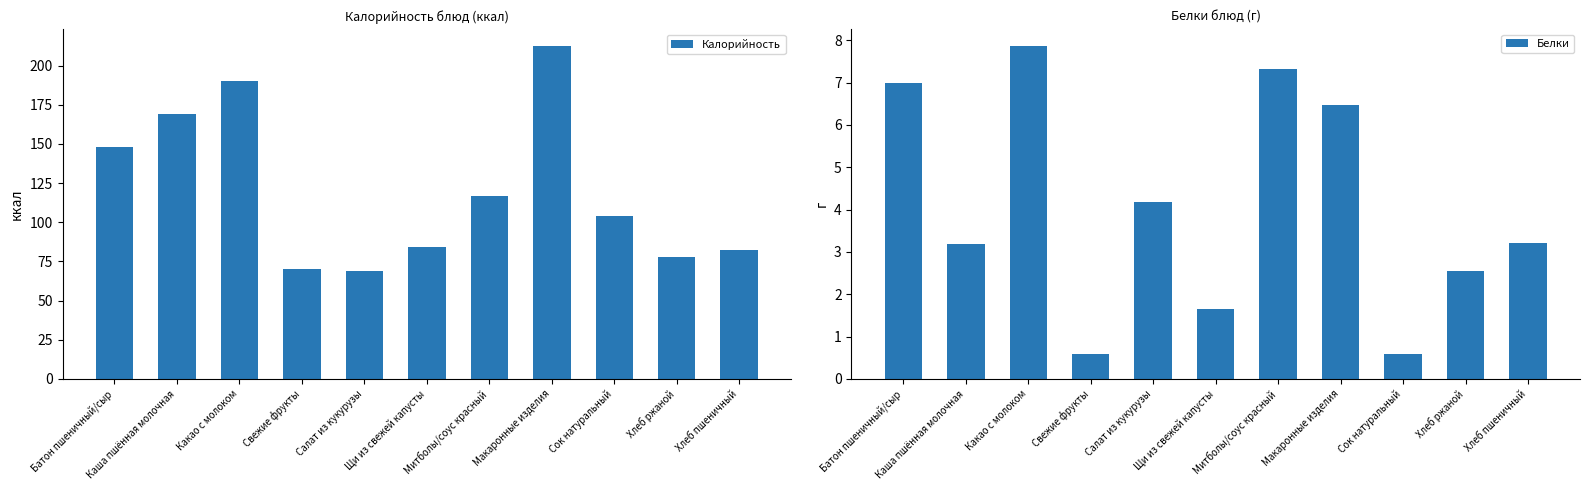

Reading right to left, what are all the values shown in this chart?

Калорийность: Хлеб пшеничный=82.2	Хлеб ржаной=77.7	Сок натуральный=104.0	Макаронные изделия=212.7	Митболы/соус красный=116.8	Щи из свежей капусты=84.3	Салат из кукурузы=69.2	Свежие фрукты=70.5	Какао с молоком=190.0	Каша пшённая молочная=169.2	Батон пшеничный/сыр=147.8
Белки: Хлеб пшеничный=3.2	Хлеб ржаной=2.5	Сок натуральный=0.6	Макаронные изделия=6.5	Митболы/соус красный=7.3	Щи из свежей капусты=1.6	Салат из кукурузы=4.2	Свежие фрукты=0.6	Какао с молоком=7.9	Каша пшённая молочная=3.2	Батон пшеничный/сыр=7.0